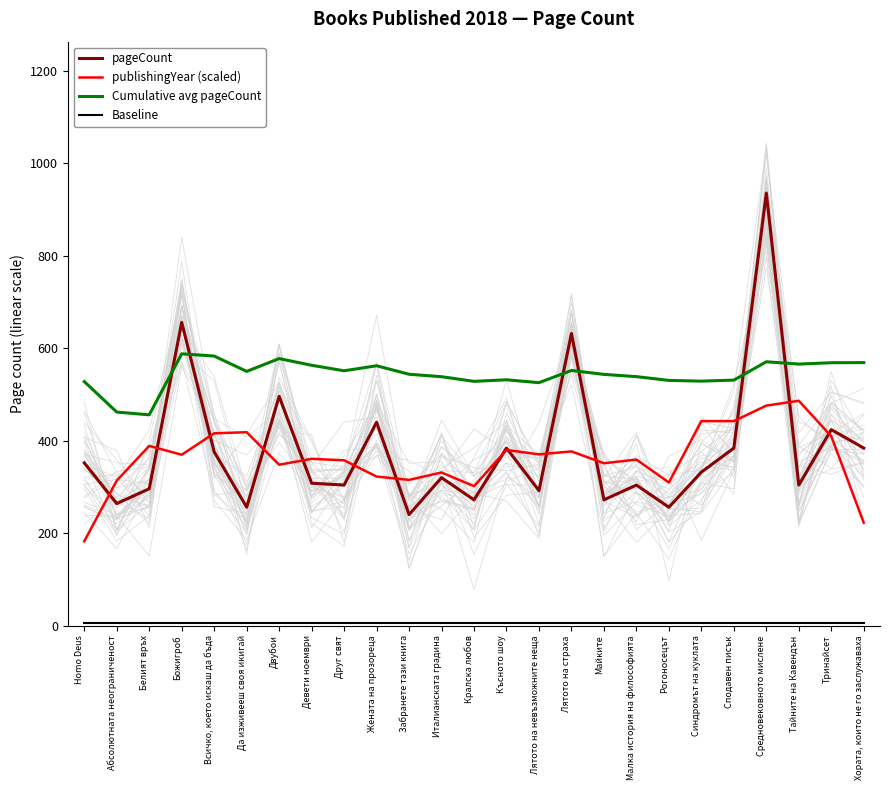

What is the label of the 20th point from the right?

Да изживееш своя икигай